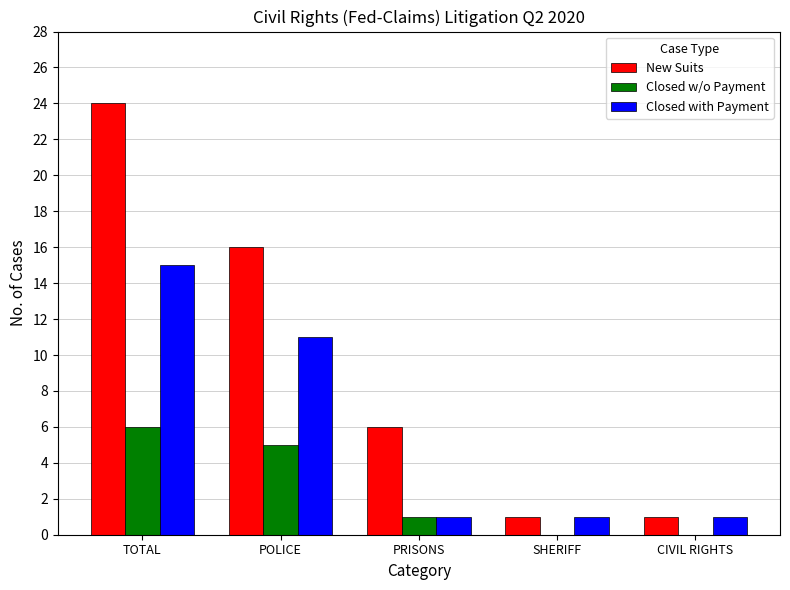

What is the sum of all Closed w/o Payment values?

12